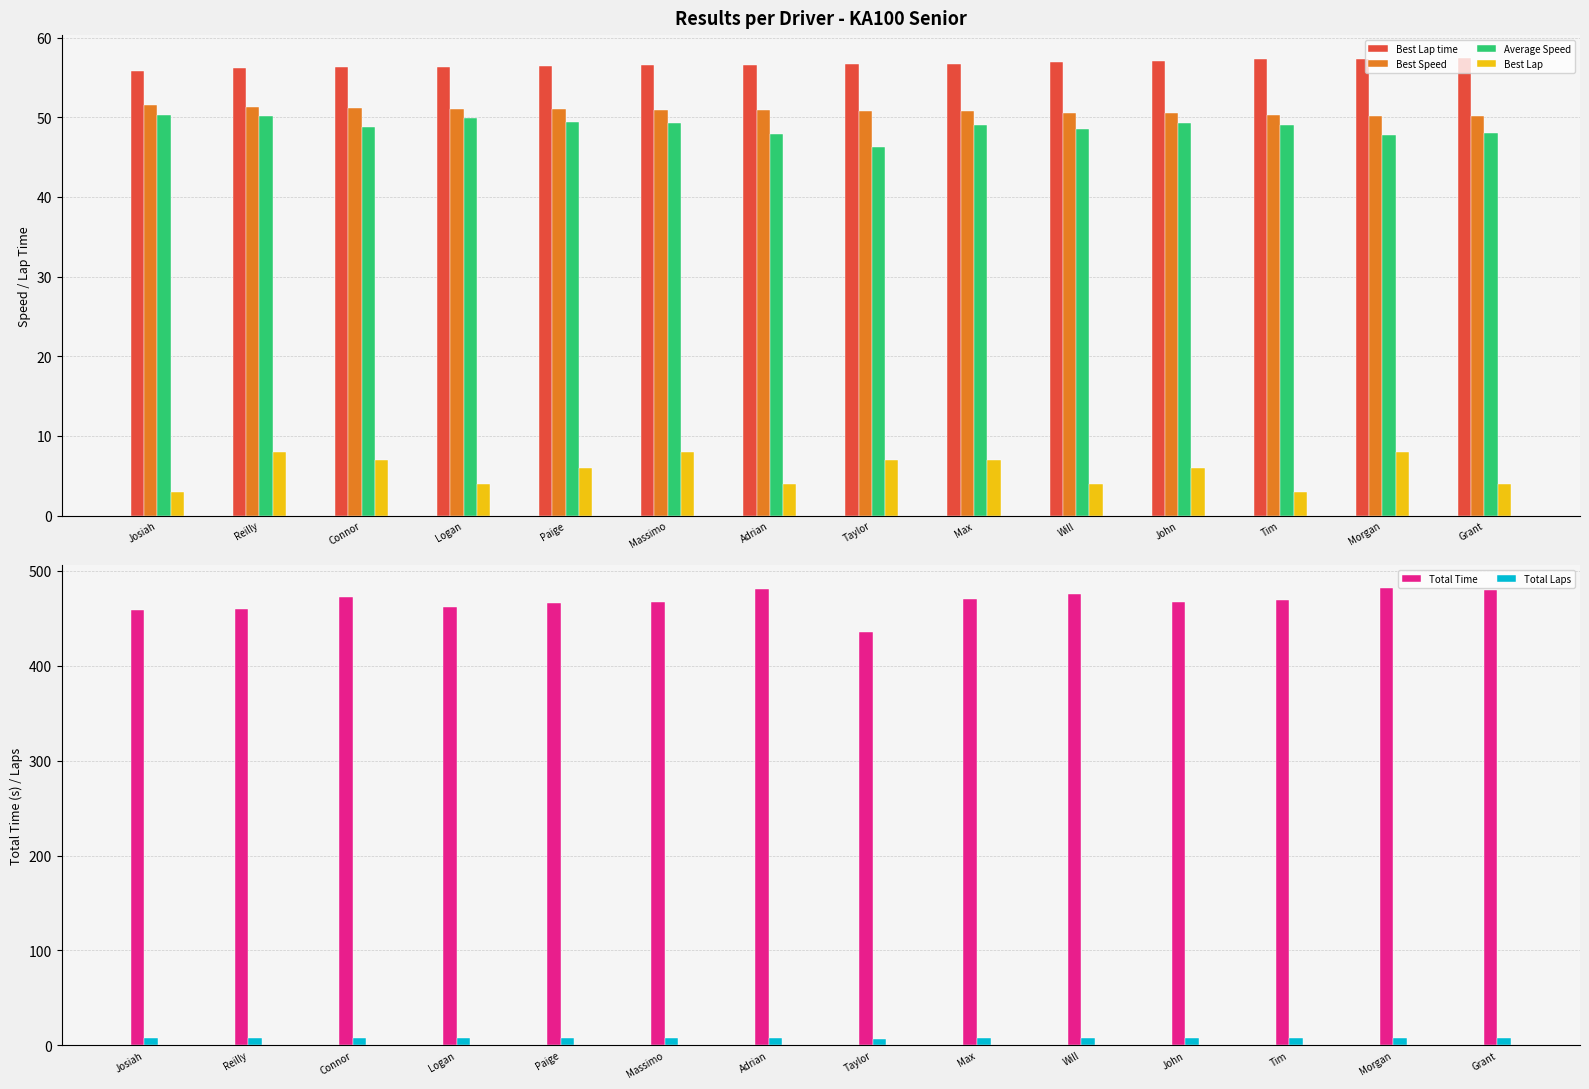

What is the difference between the Total Time values at Tim and Max?

0.9